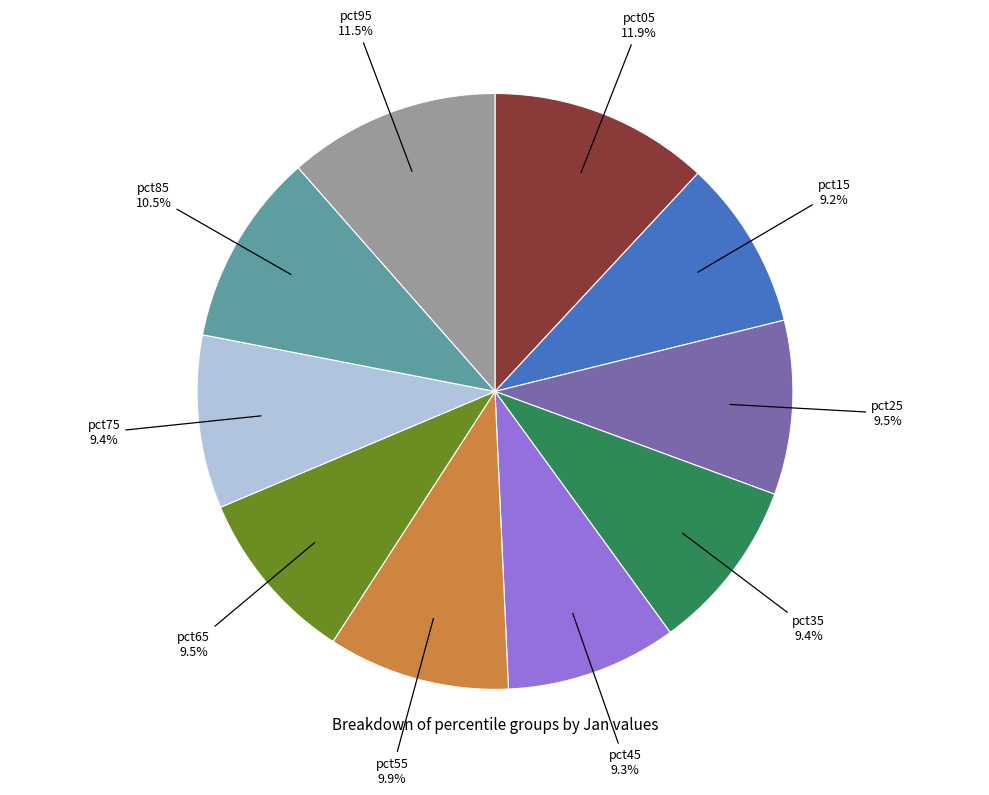

Is pct95 the majority of the pie?

No